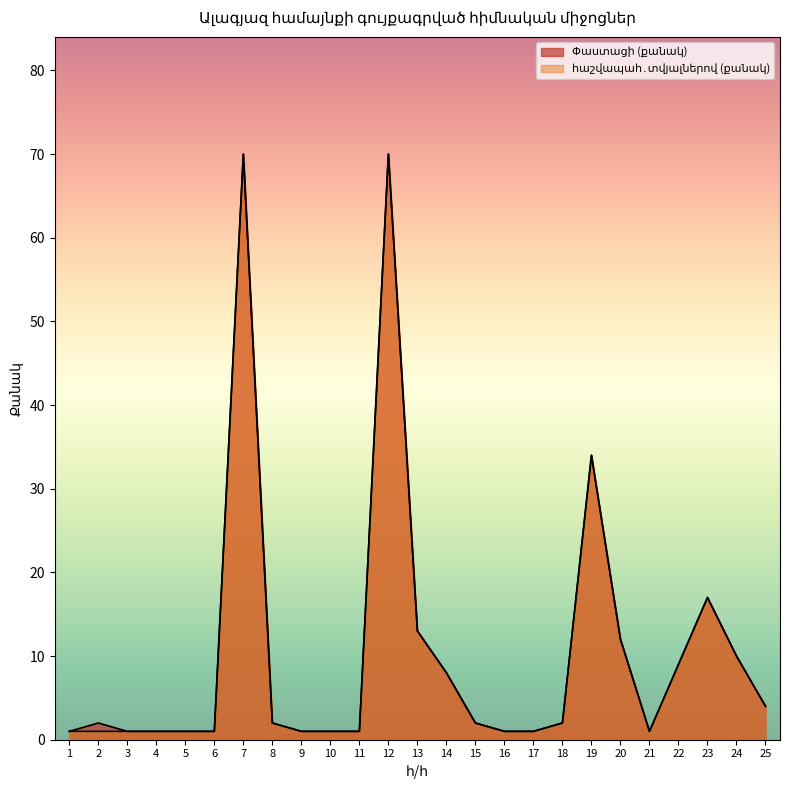

At which label does Փաստացի (քանակ) reach its peak?

7